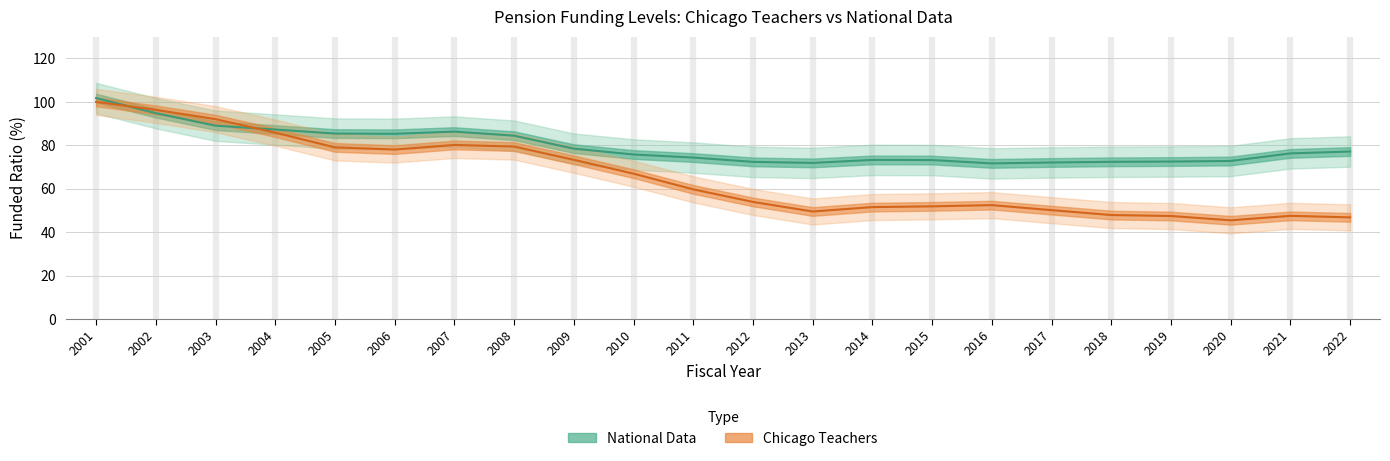

At 2002, list the series in order from largest to smallest.

Chicago Teachers, National Data